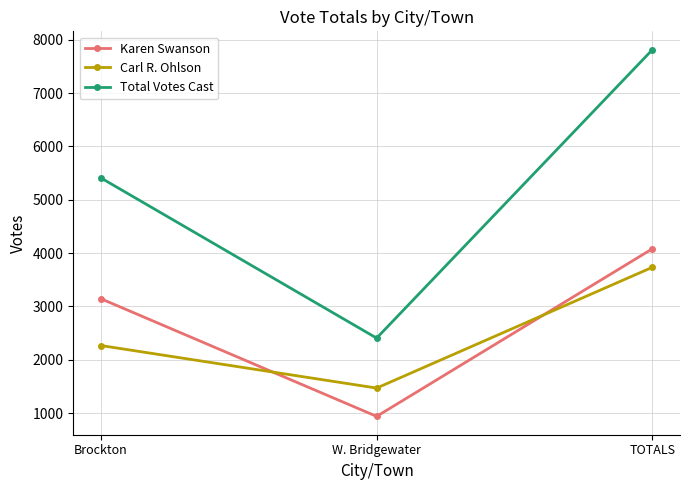

What is the label of the 3rd point from the left?

TOTALS